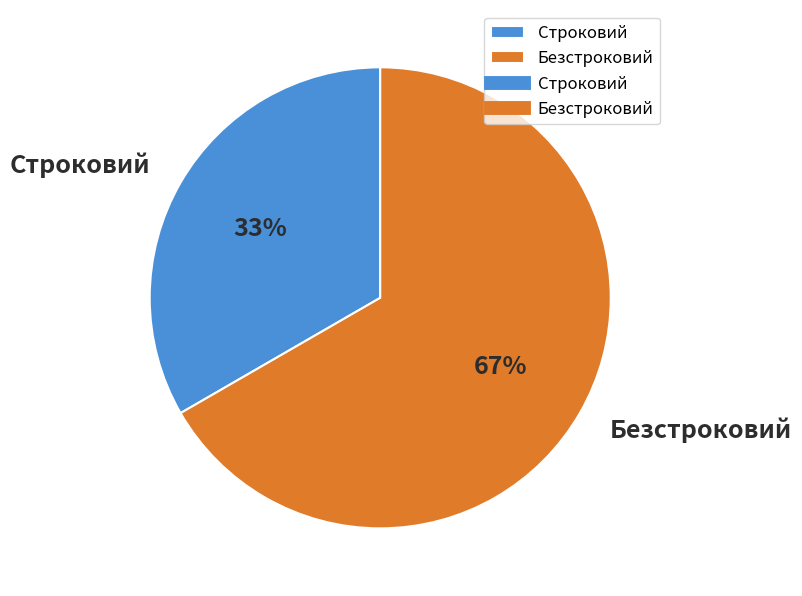

What is the largest slice in the pie chart?

Безстроковий